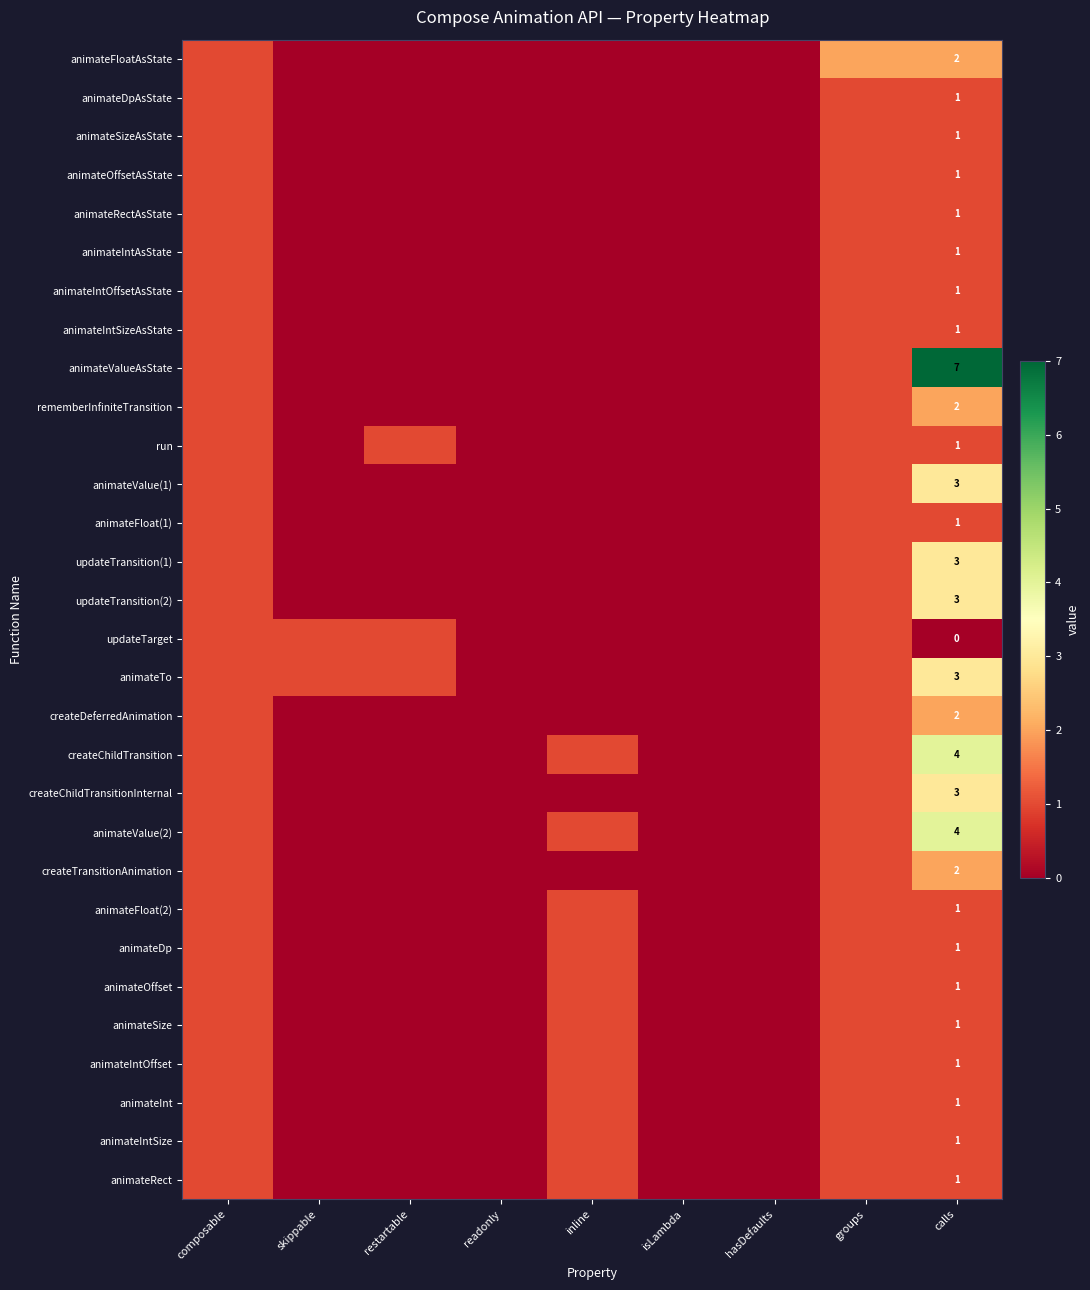

The value of updateTransition(1) at calls is 1. True or false?

False